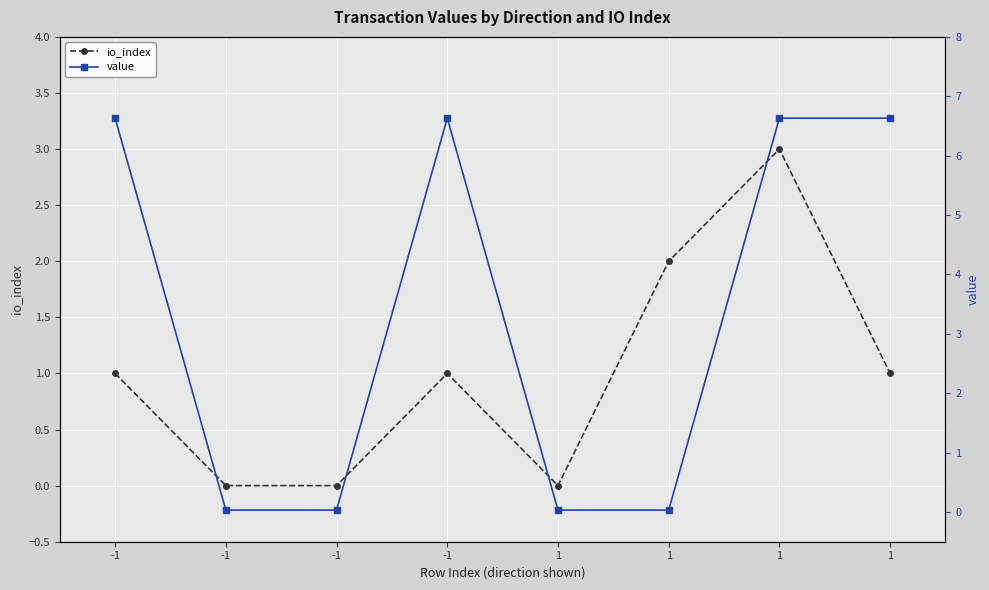

Reading left to right, transcribe all the data shown in this chart.

io_index: -1=1.0	-1=0.0	-1=0.0	-1=1.0	1=0.0	1=2.0	1=3.0	1=1.0
value: -1=6.6	-1=0.0	-1=0.0	-1=6.6	1=0.0	1=0.0	1=6.6	1=6.6